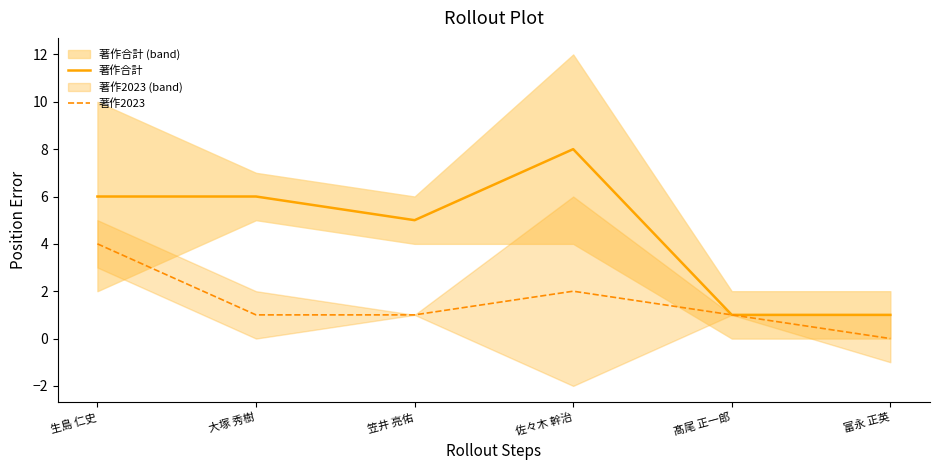

Reading left to right, extract all data points from this chart.

著作合計: 生島 仁史=6	大塚 秀樹=6	笠井 亮佑=5	佐々木 幹治=8	髙尾 正一郎=1	富永 正英=1
著作2023: 生島 仁史=4	大塚 秀樹=1	笠井 亮佑=1	佐々木 幹治=2	髙尾 正一郎=1	富永 正英=0